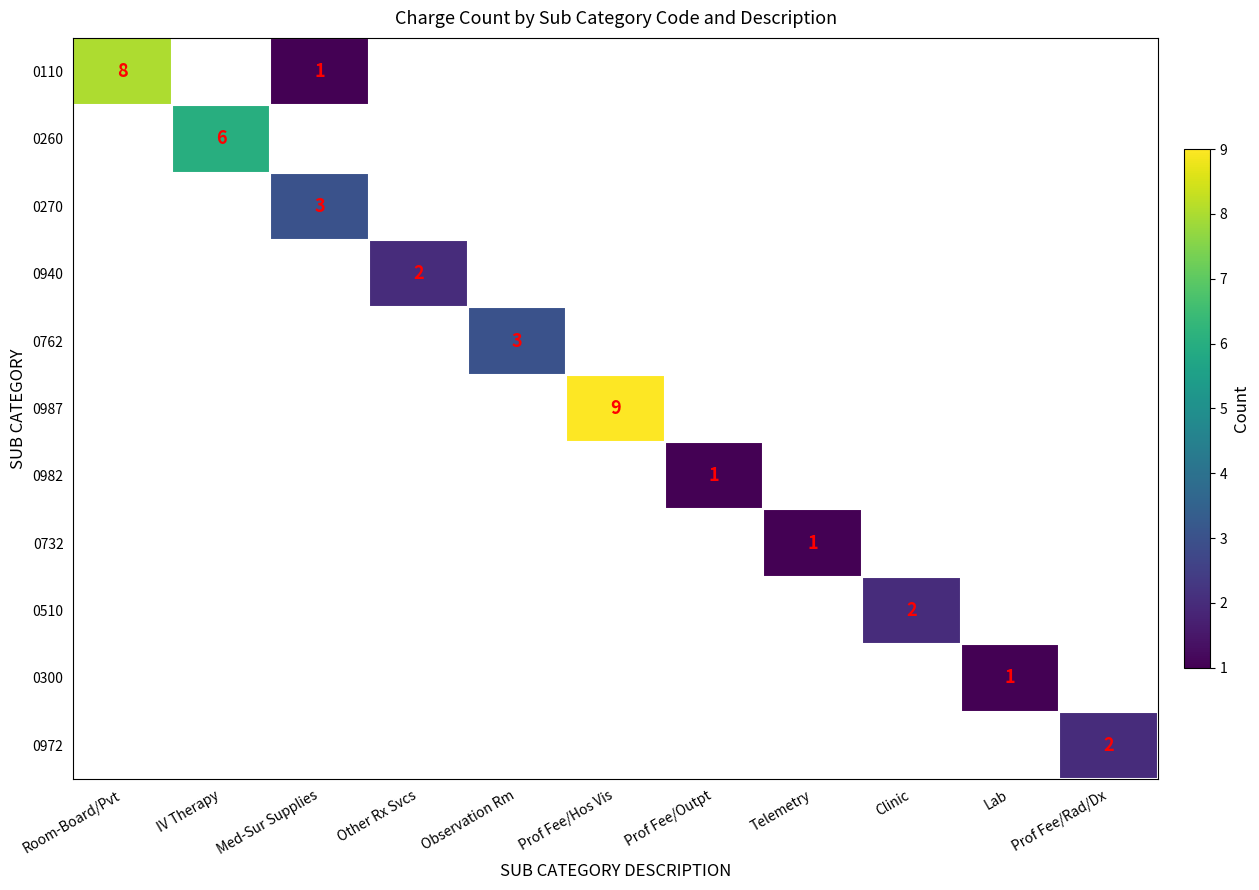

The 0940 series shows 0 at Other Rx Svcs. True or false?

False